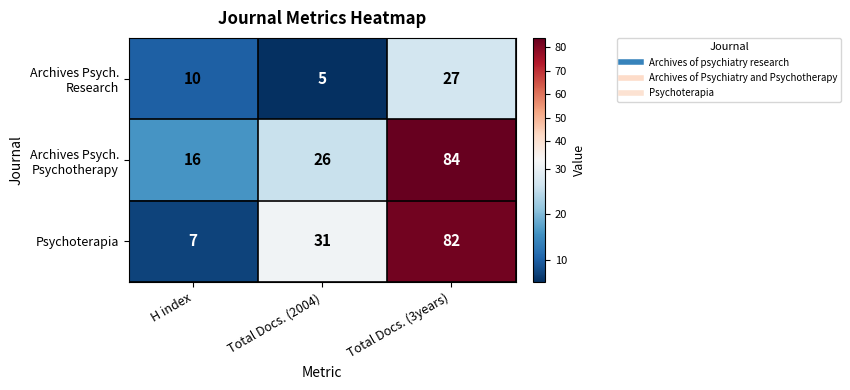

What is the difference between the second highest and minimum values in the Psychoterapia series?

24